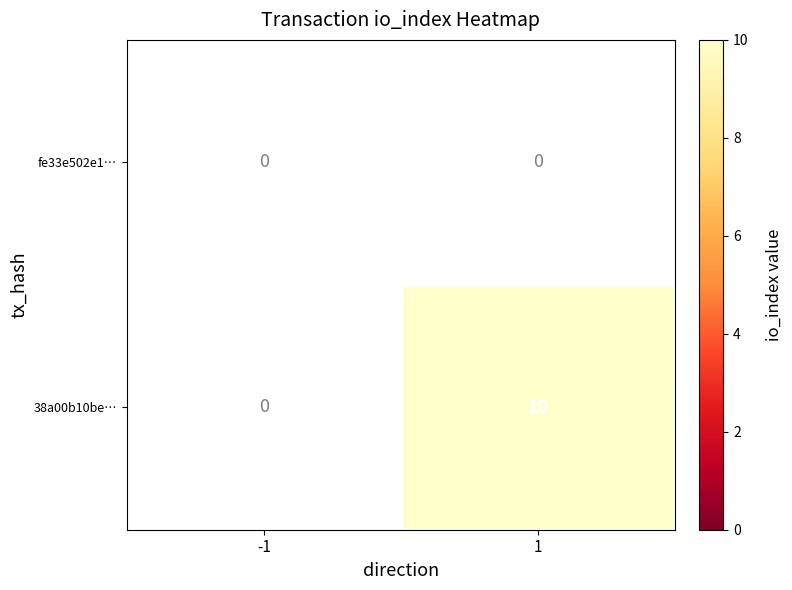

At which category does the chart reach its minimum across all series?

1